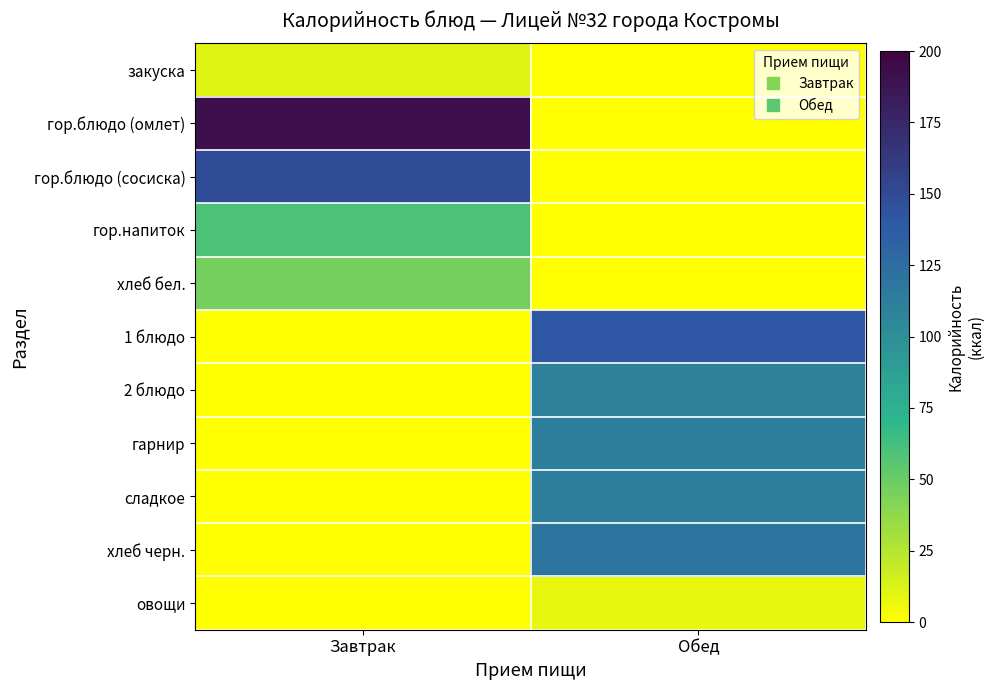

What is the greatest value displayed?

192.0